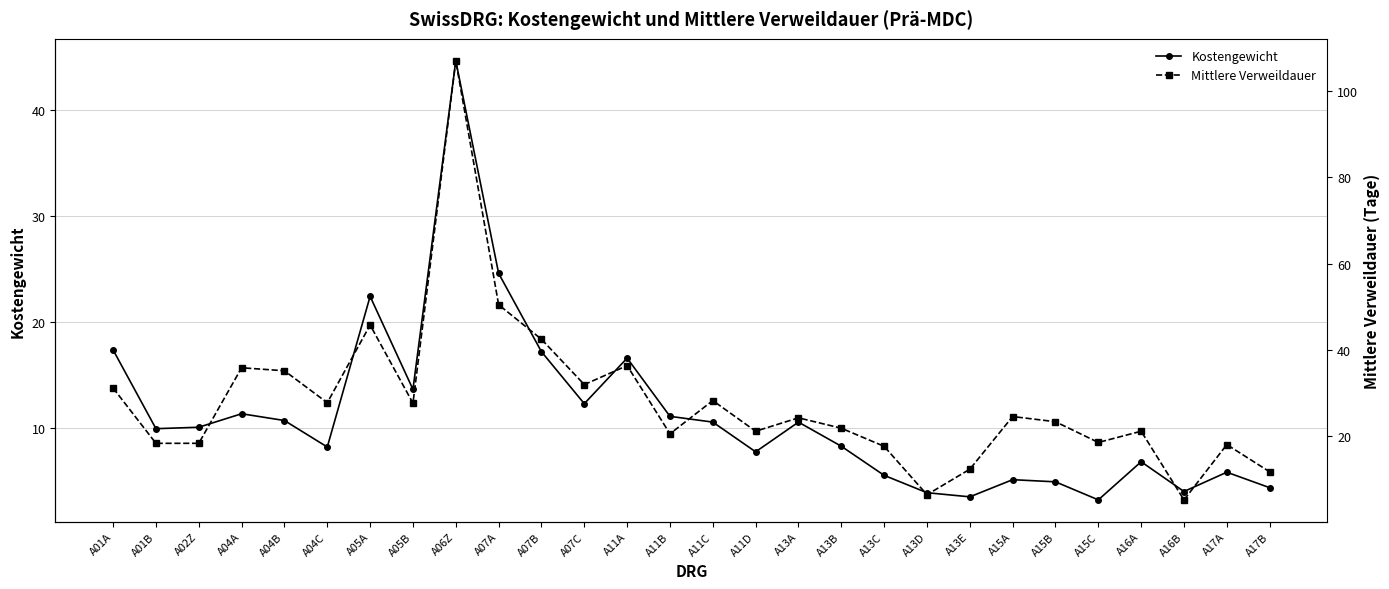

Does the chart have visible grid lines?

Yes